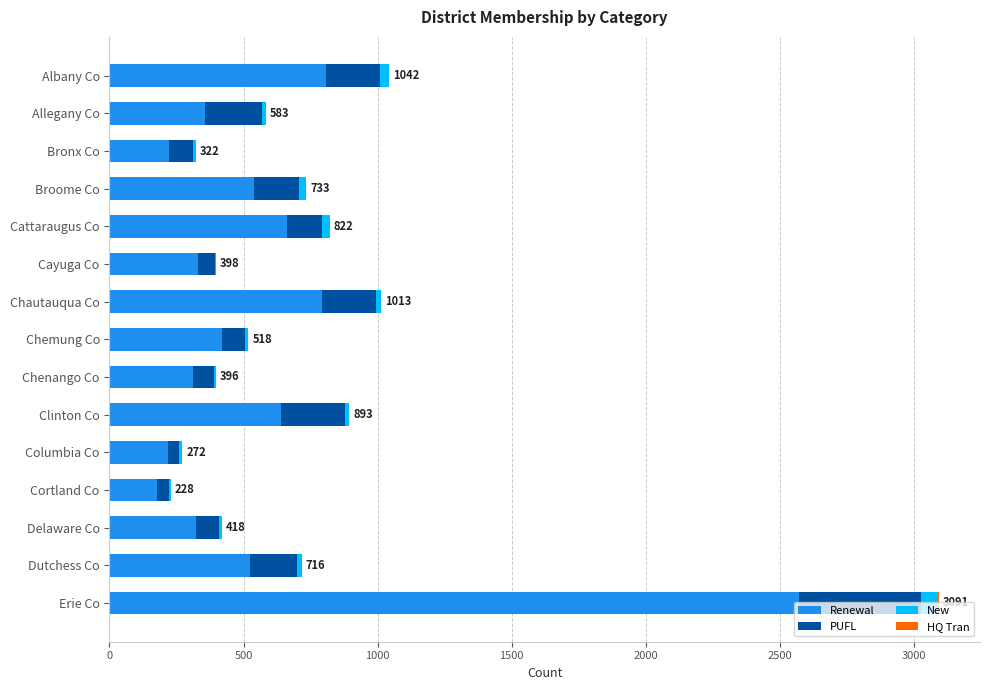

Is it true that Renewal equals 85 at Delaware Co?

False